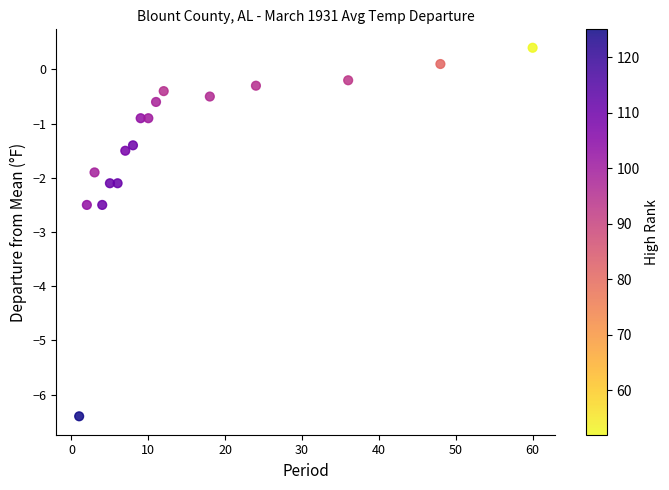

What is the range of Y values (max minus min)?

6.8